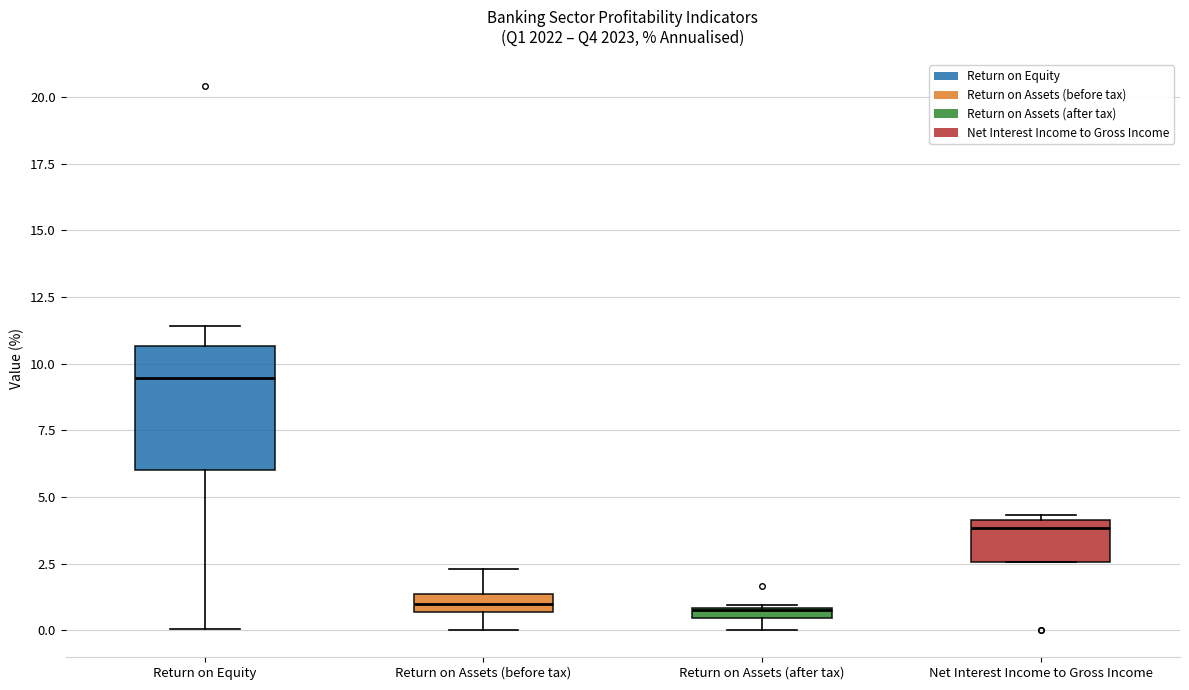

Which box is the tallest, from its lower edge to its upper edge?

Return on Equity